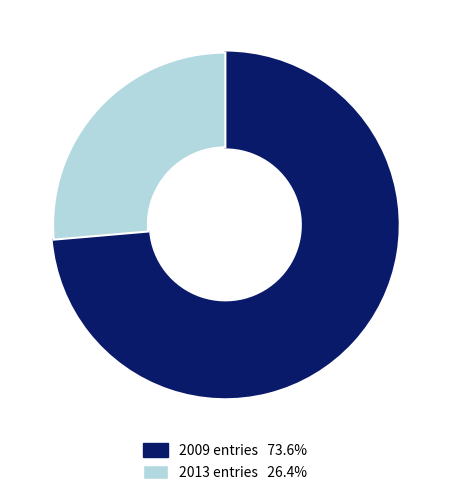

What is the ratio of the value at 2009 to the value at 2013?

2.8